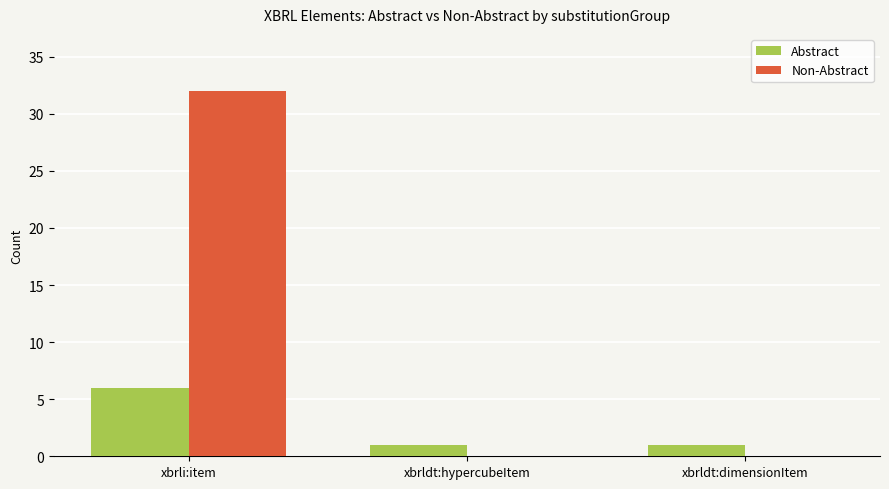

The Non-Abstract series shows -17 at xbrldt:hypercubeItem. True or false?

False